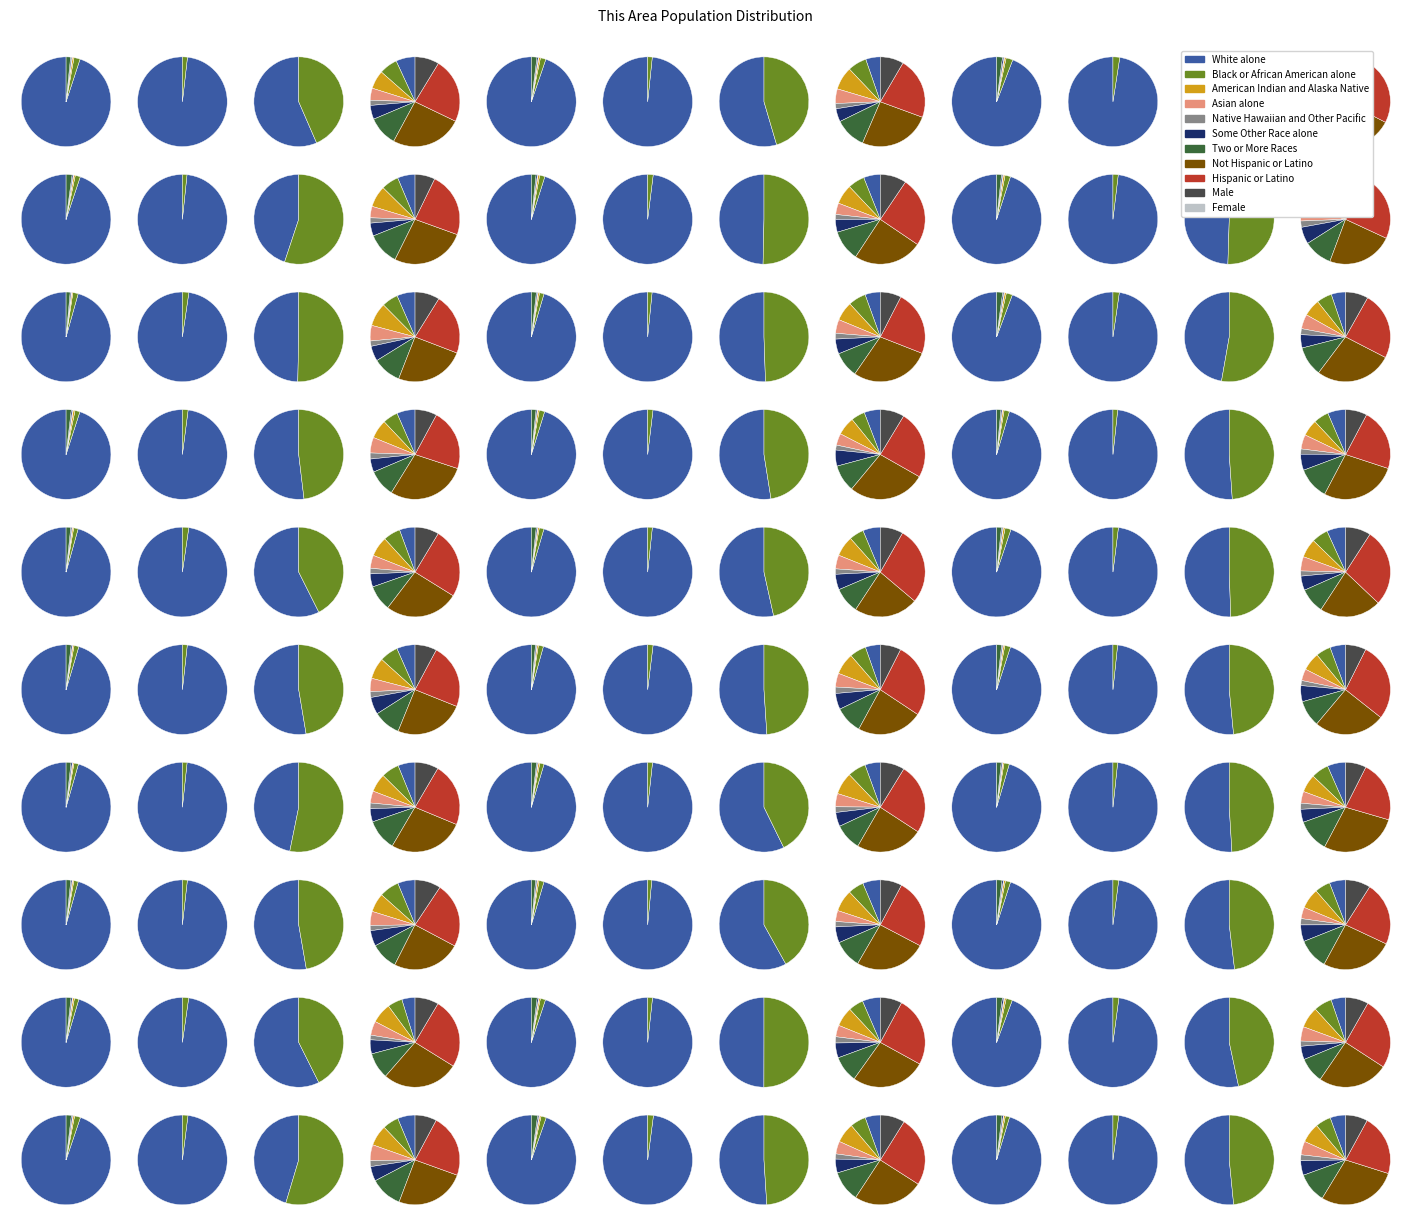

Count the number of slices in the pie.

7